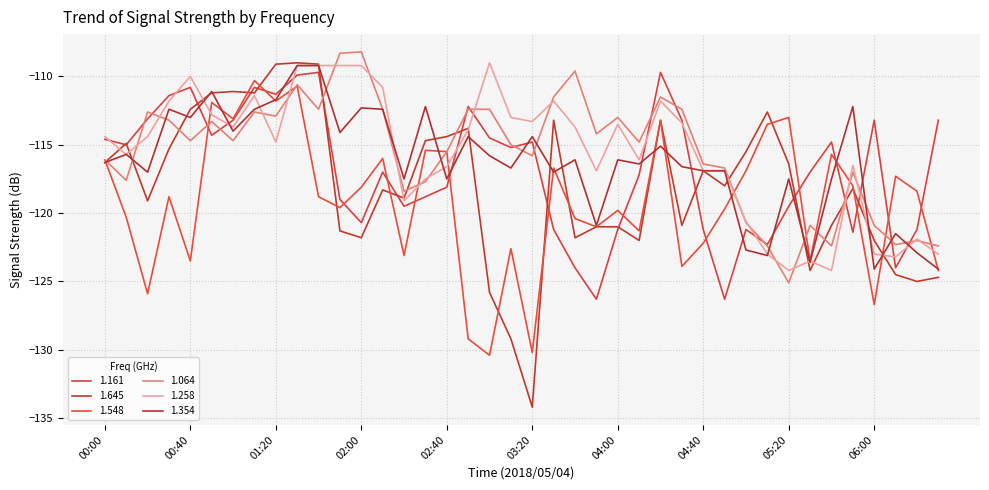

At which category does 1.161 reach its first local peak?

00:40